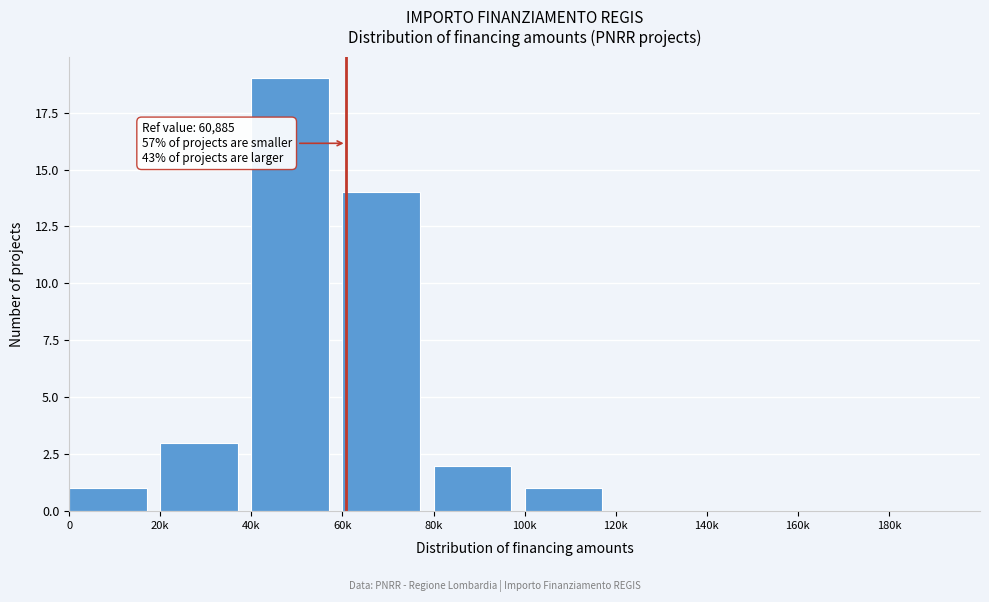

Reading left to right, extract all data points from this chart.

0=1	20k=3	40k=19	60k=14	80k=2	100k=1	120k=0	140k=0	160k=0	180k=0